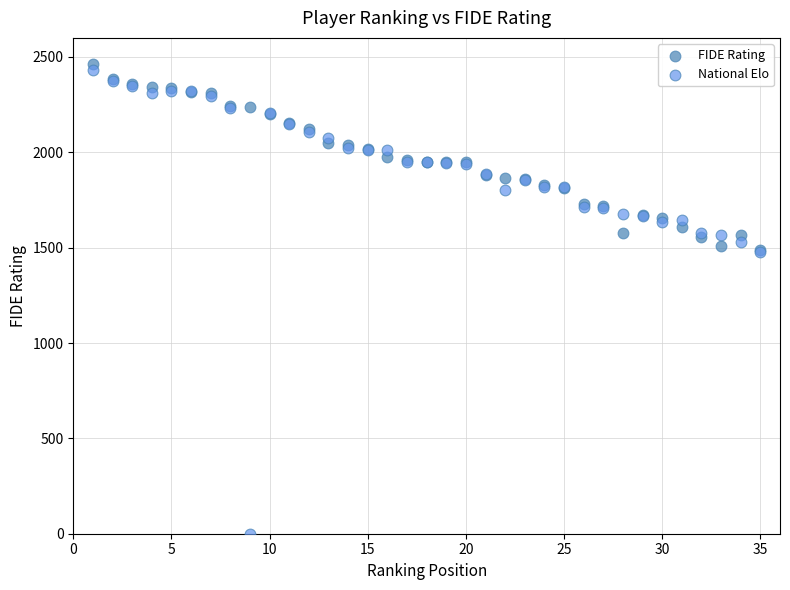

Which series contains the highest Y value?

FIDE Rating